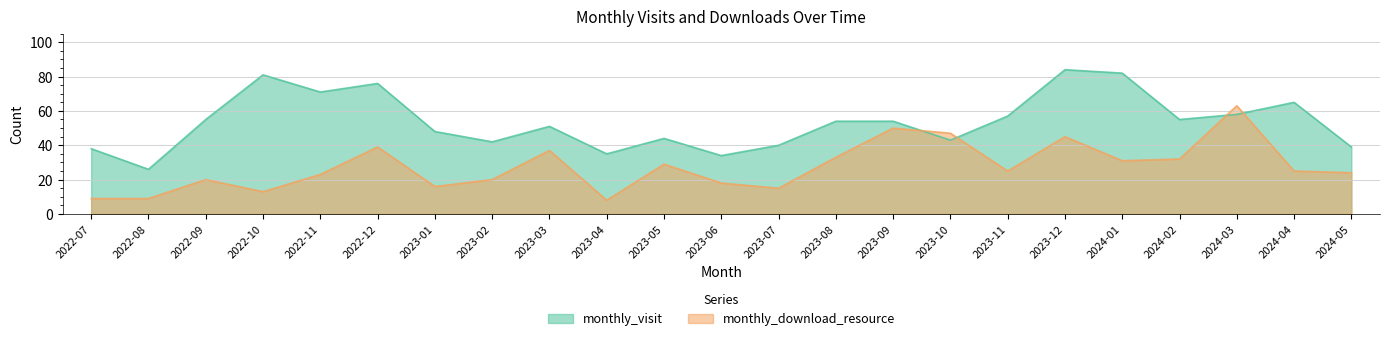

What is the label of the 3rd point from the left?

2022-09